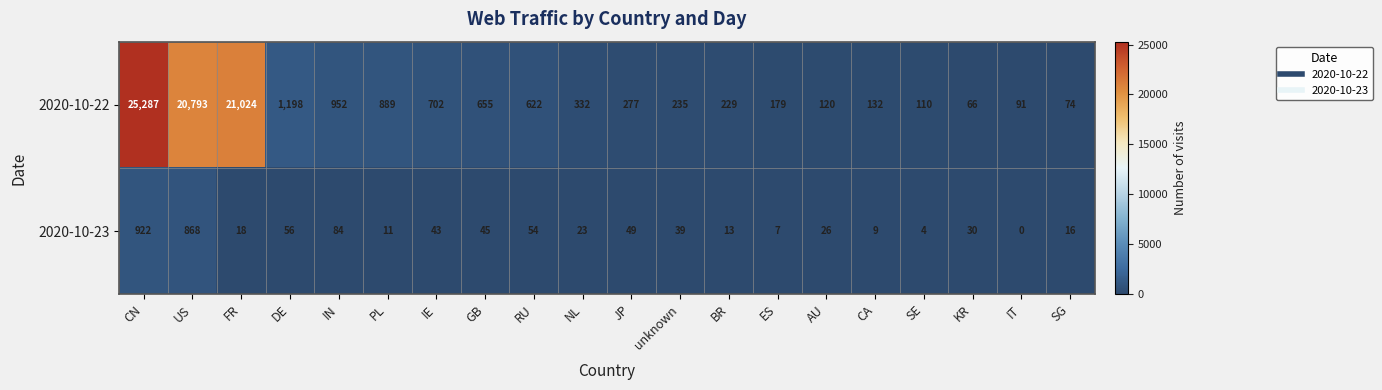

Count the number of data series in this chart.

2